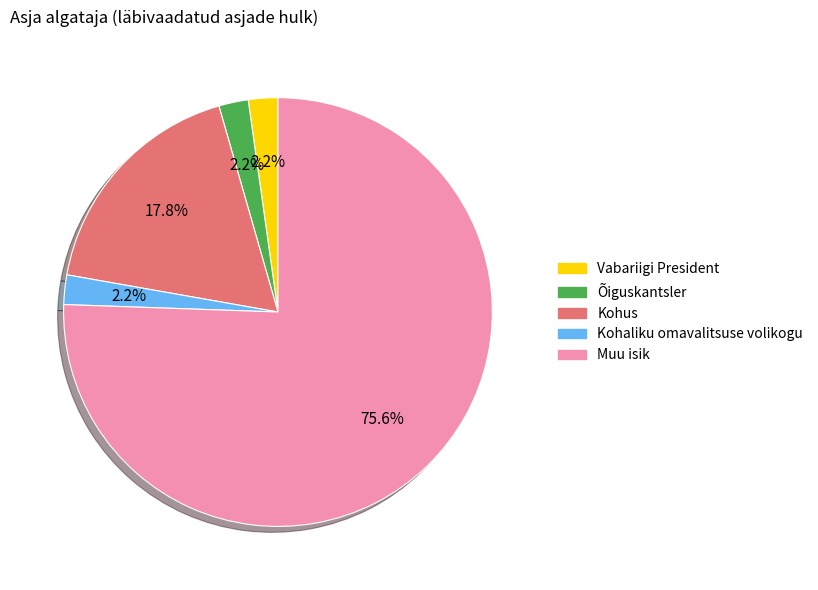

Is there any slice that represents more than half of the pie?

Yes